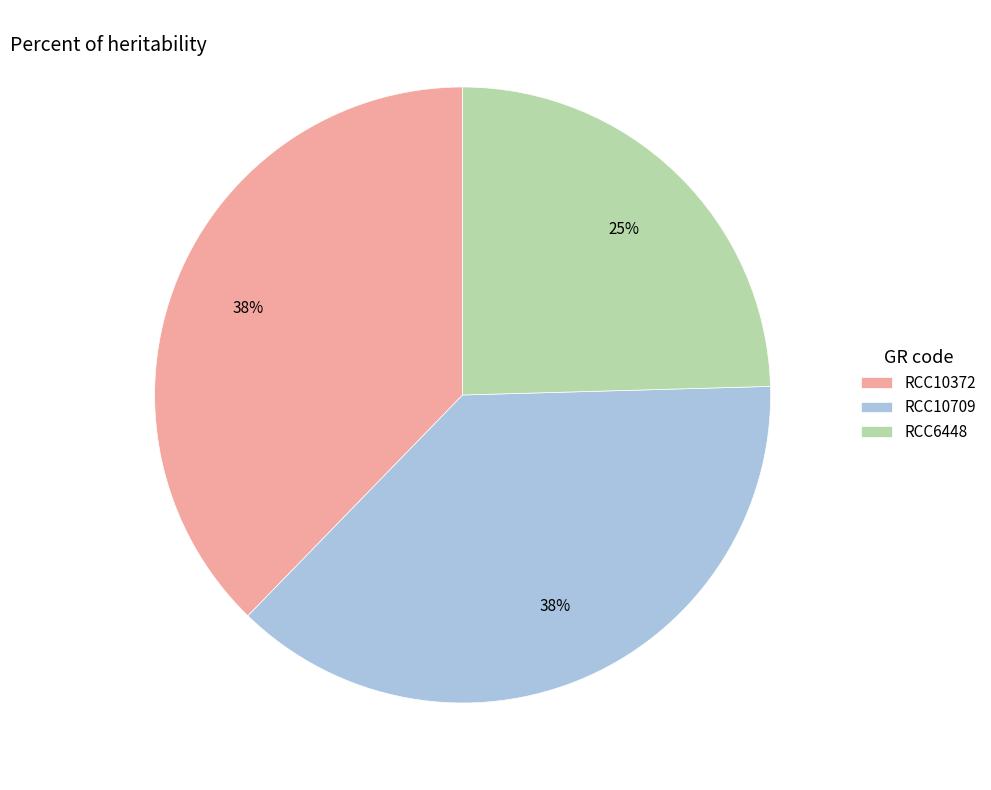

To the nearest percent, what percentage of the pie is RCC6448?

25%